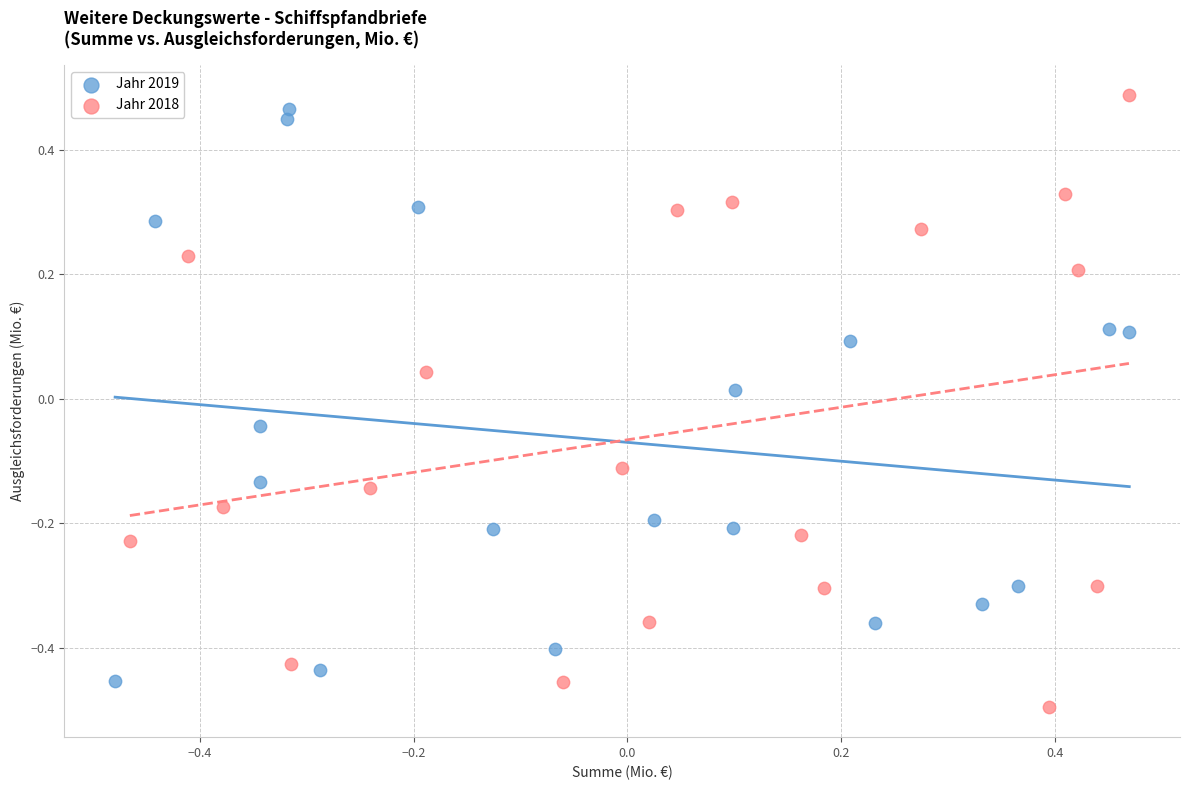

What are all the series names shown in the legend?

Jahr 2019, Jahr 2018